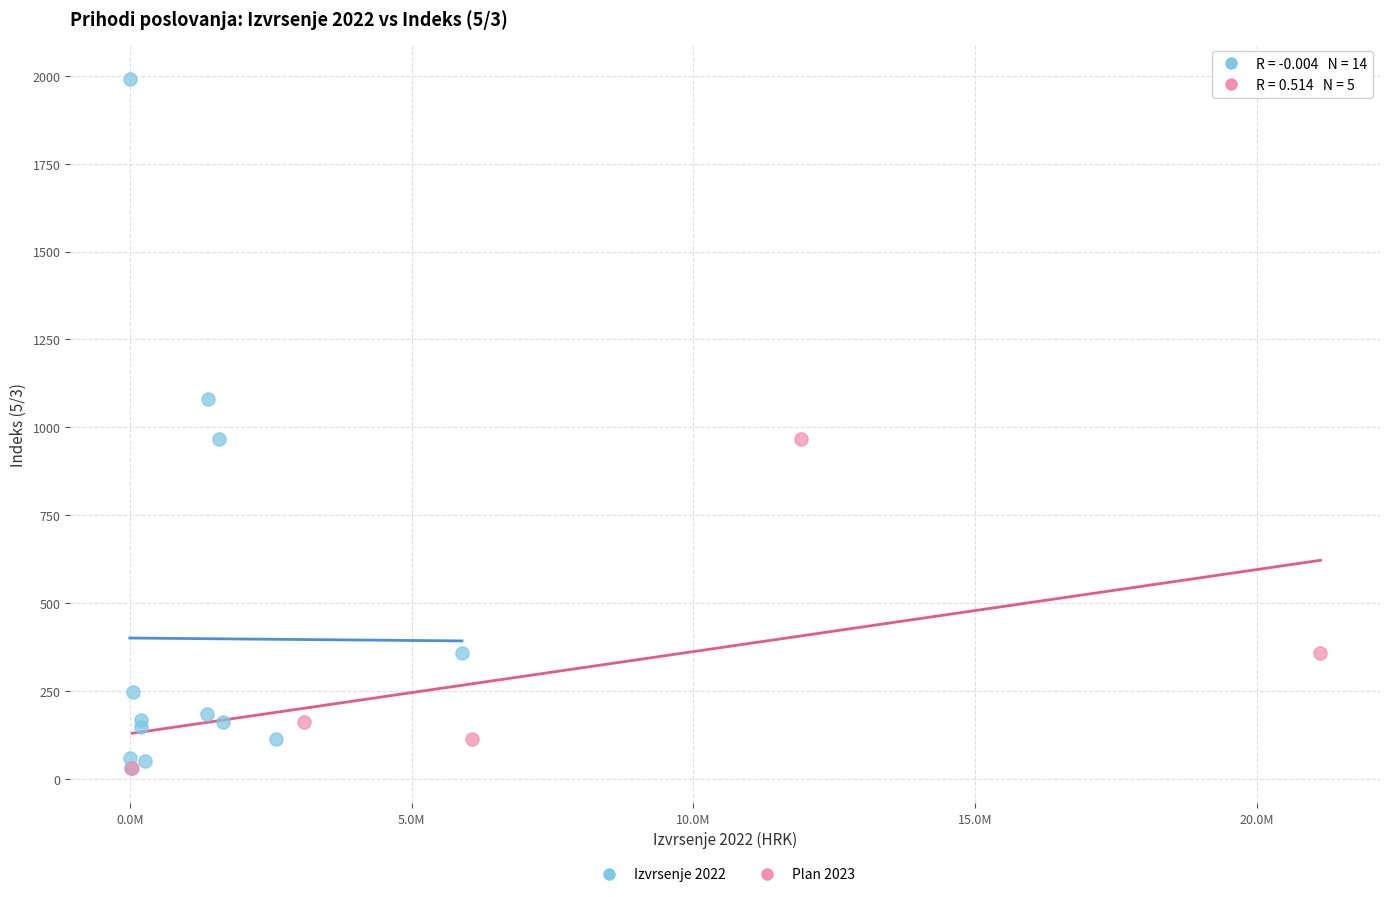

Which series contains the highest Y value?

Izvrsenje 2022